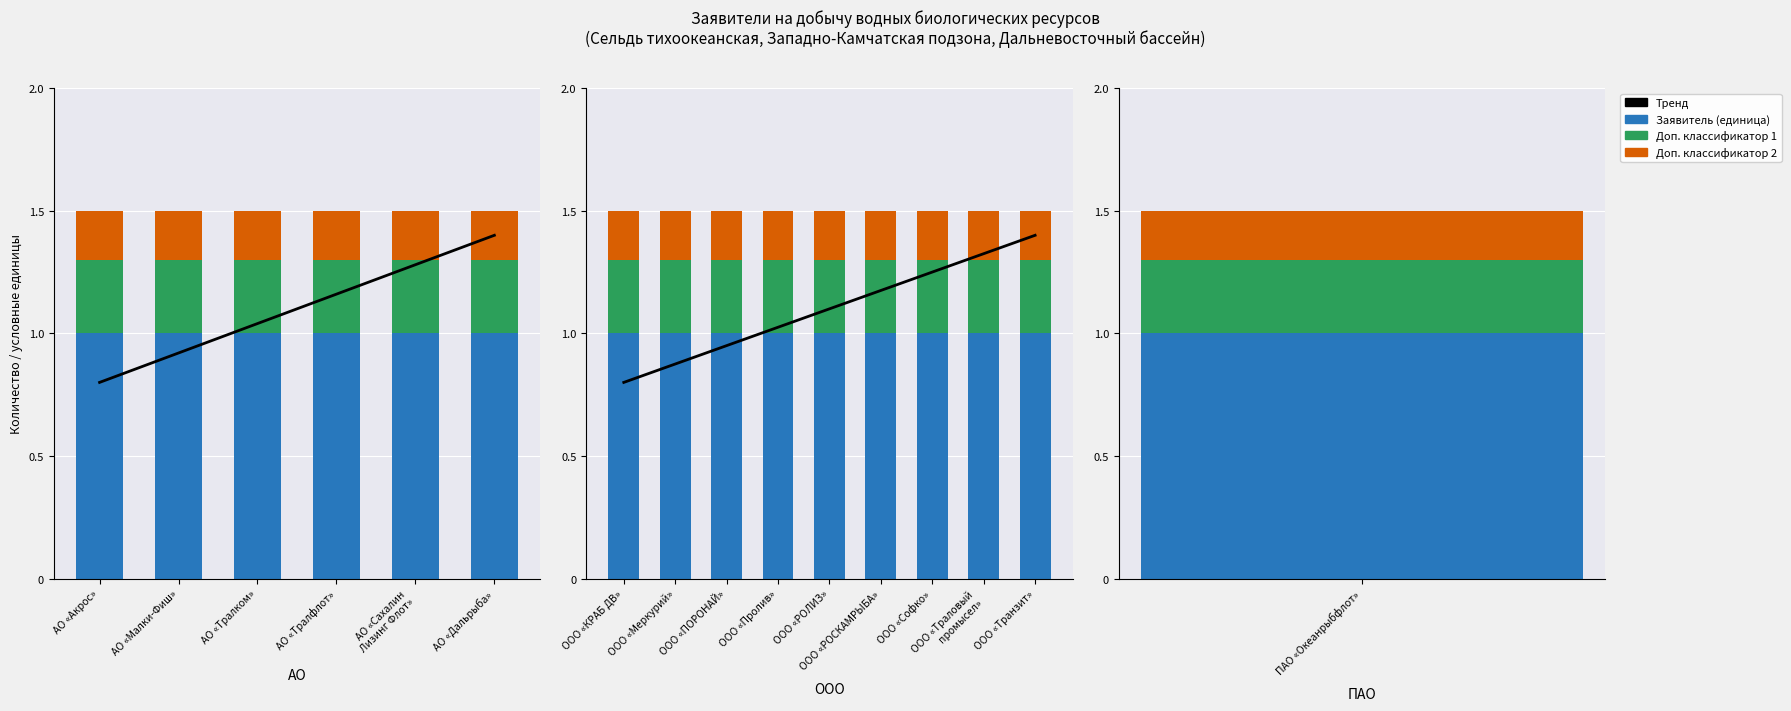

Which series changed the most between ООО «РОЛИЗ» and ООО «Софко»?

Тренд